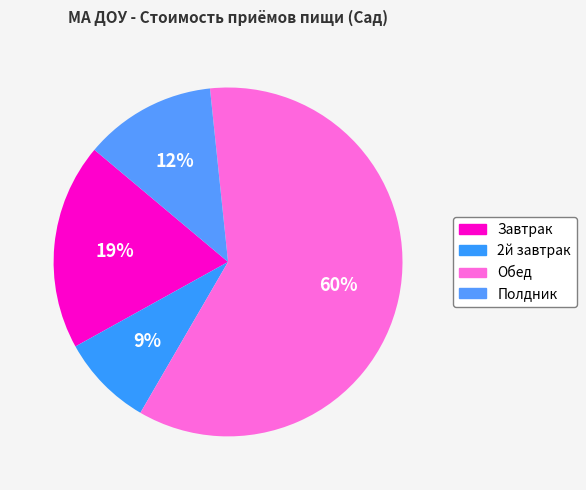

How many segments does this pie chart have?

4